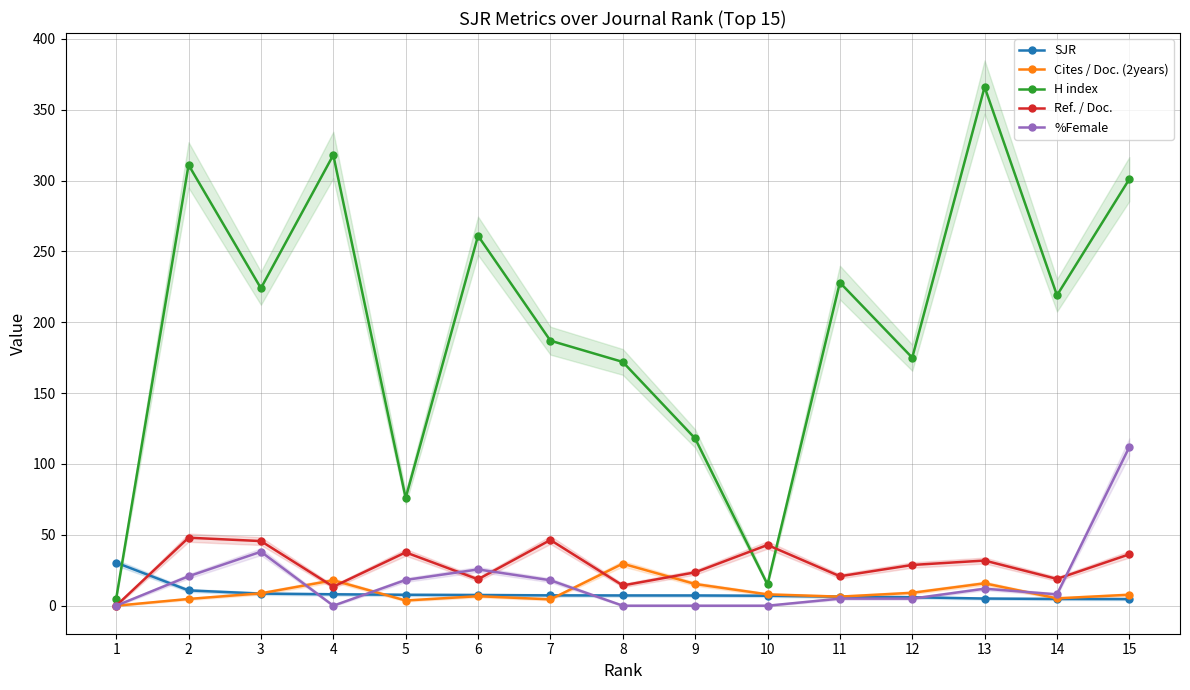

What is the average value of the %Female series?

17.5